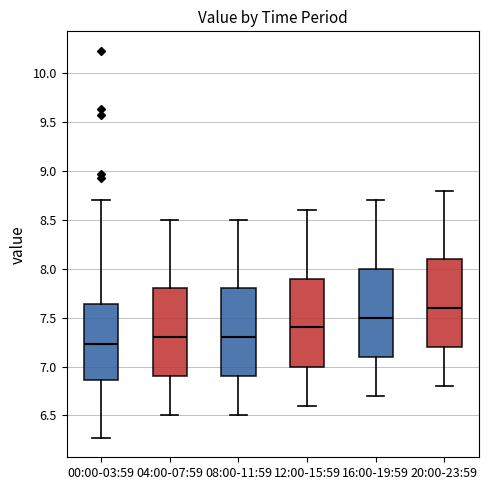

Reading left to right, read every box against the y-axis: the position of its median line, the range the box covers, and the ends of its whiskers. The values are not printed on the chart, so give them approximately, as read against the axis.

00:00-03:59: median 7.25, box 6.85 to 7.65, whiskers 6.25 to 8.70
04:00-07:59: median 7.30, box 6.90 to 7.80, whiskers 6.50 to 8.50
08:00-11:59: median 7.30, box 6.90 to 7.80, whiskers 6.50 to 8.50
12:00-15:59: median 7.40, box 7.00 to 7.90, whiskers 6.60 to 8.60
16:00-19:59: median 7.50, box 7.10 to 8.00, whiskers 6.70 to 8.70
20:00-23:59: median 7.60, box 7.20 to 8.10, whiskers 6.80 to 8.80